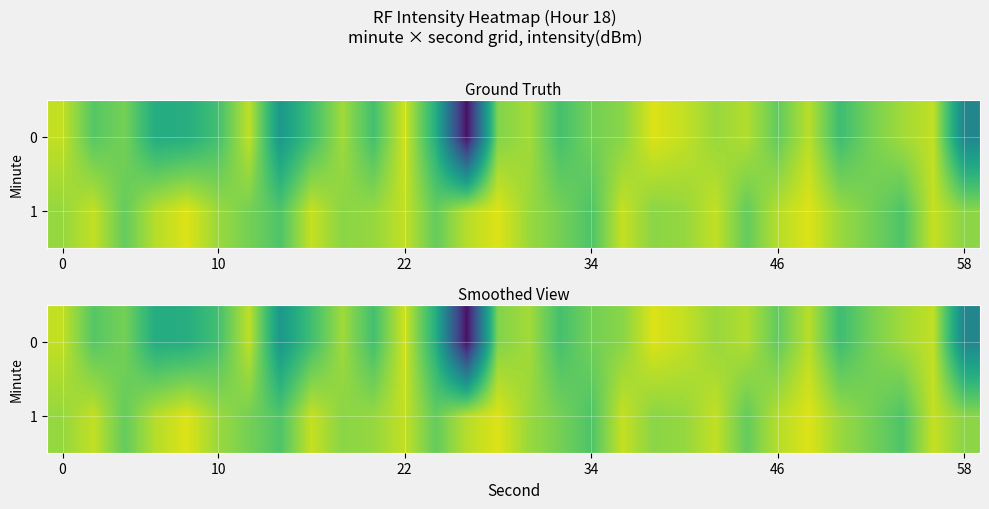

What is the difference between the maximum and minimum values in the 0 series?

40.5